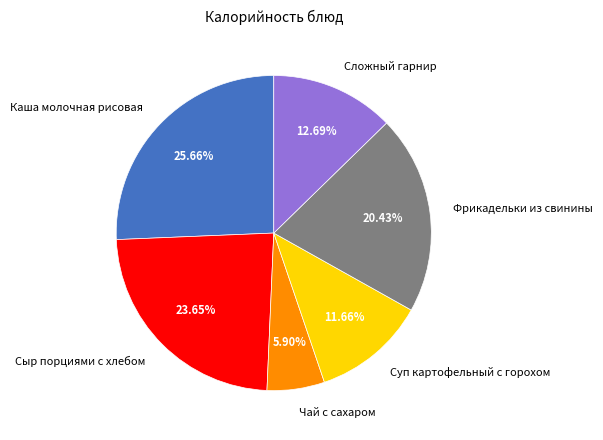

Rank the categories by value from lowest to highest.

Чай с сахаром, Суп картофельный с горохом, Сложный гарнир, Фрикадельки из свинины, Сыр порциями с хлебом, Каша молочная рисовая